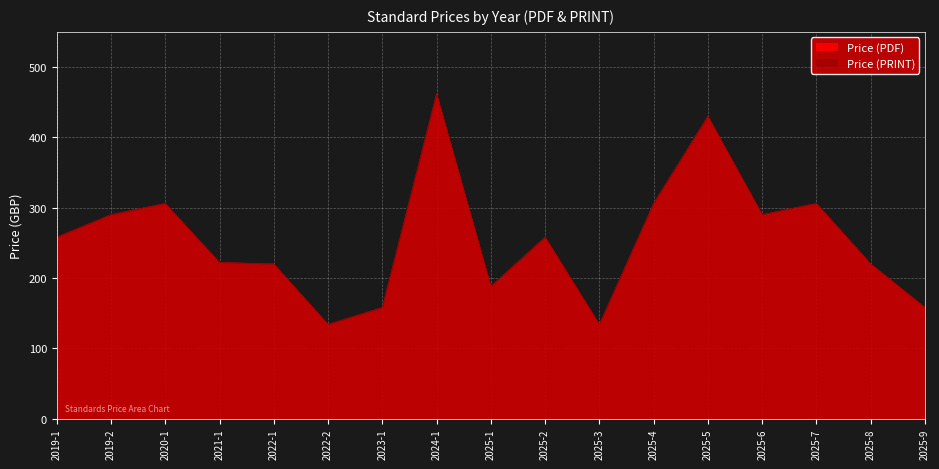

What are all the series names shown in the legend?

Price (PDF), Price (PRINT)